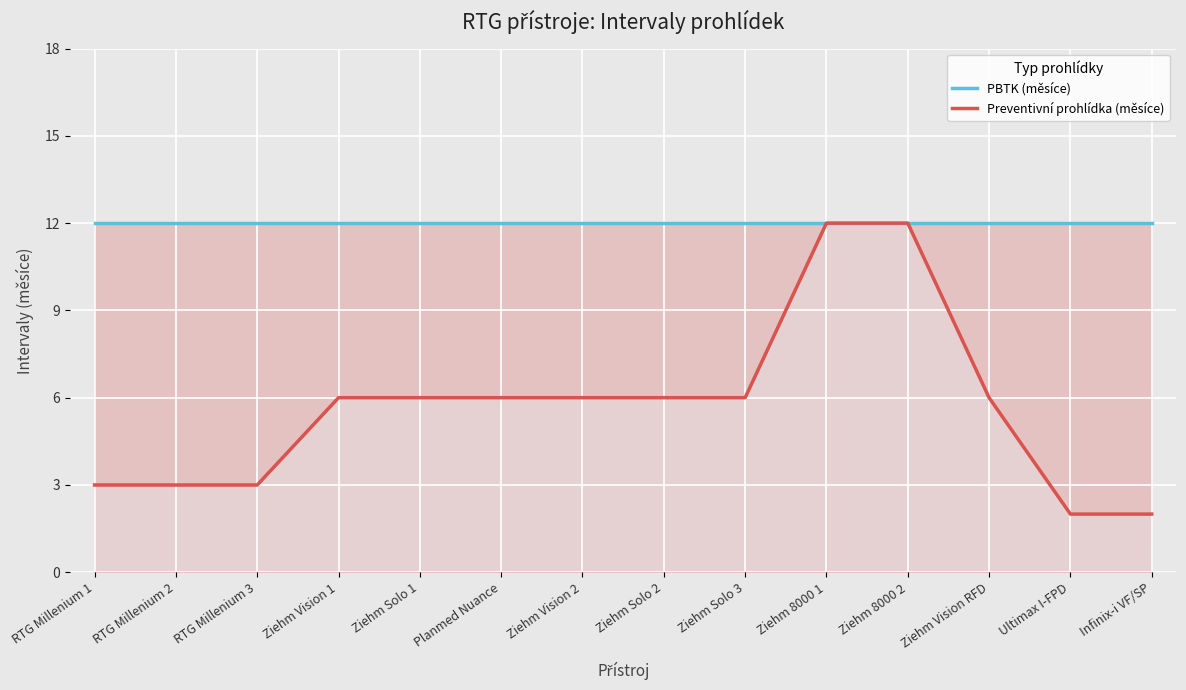

Which category has the highest value across all series?

RTG Millenium 1